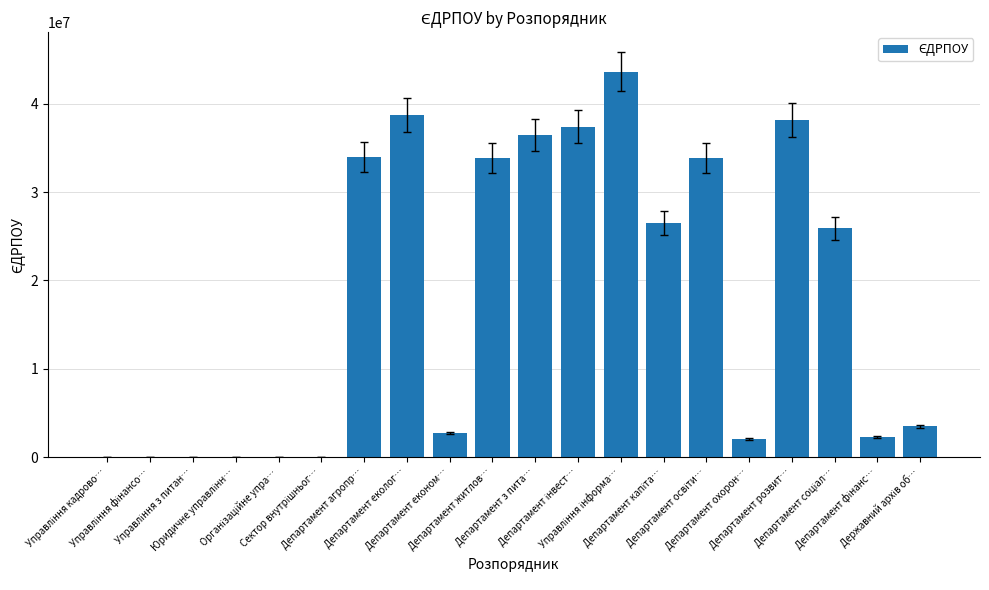

What is the sum of all values?

359190108